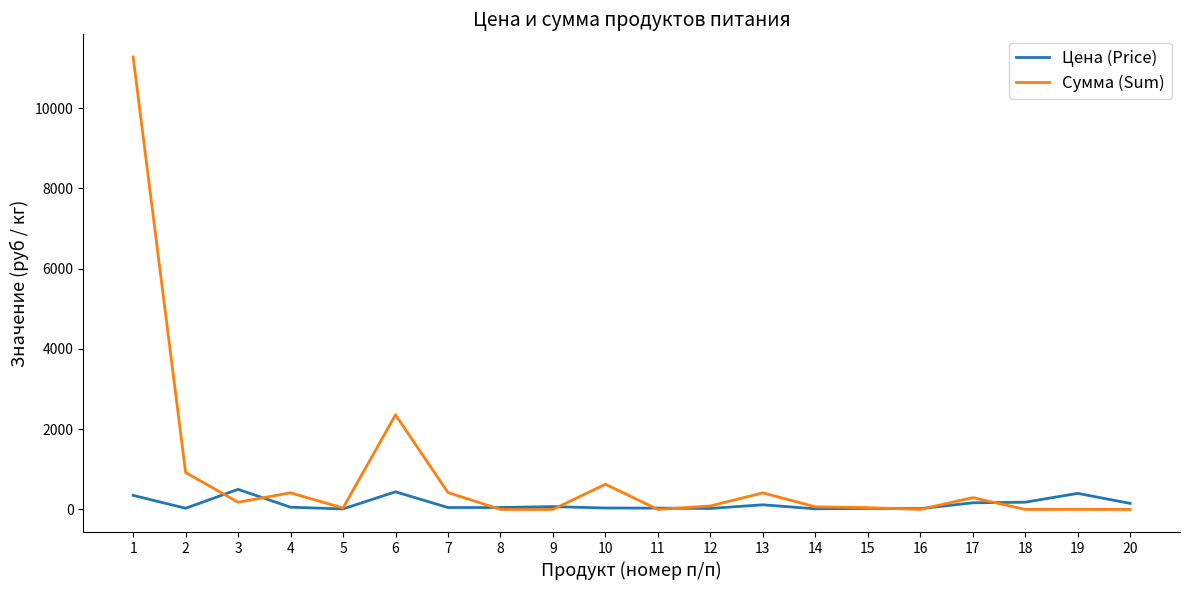

Which series has the widest spread of values?

Сумма (Sum)